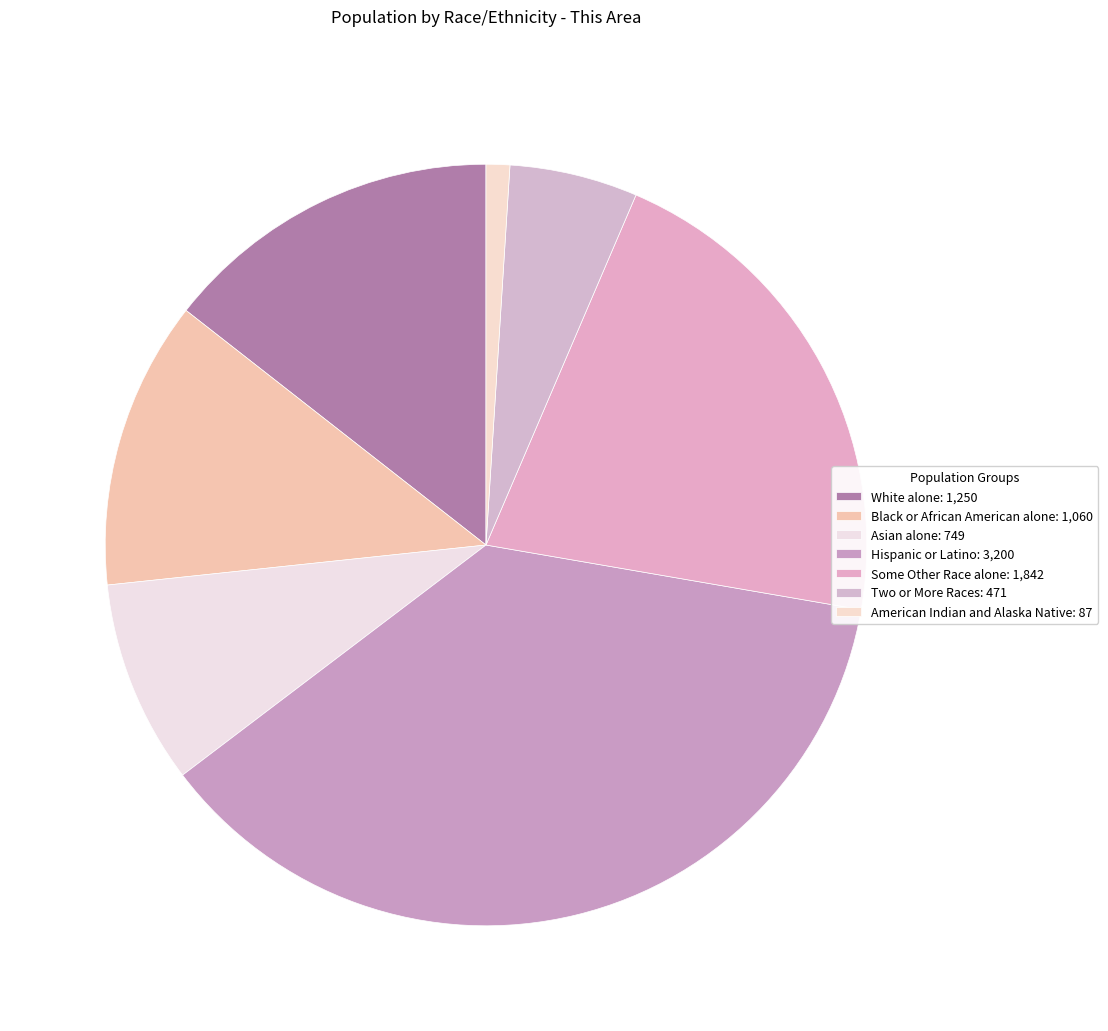

How many segments does this pie chart have?

7